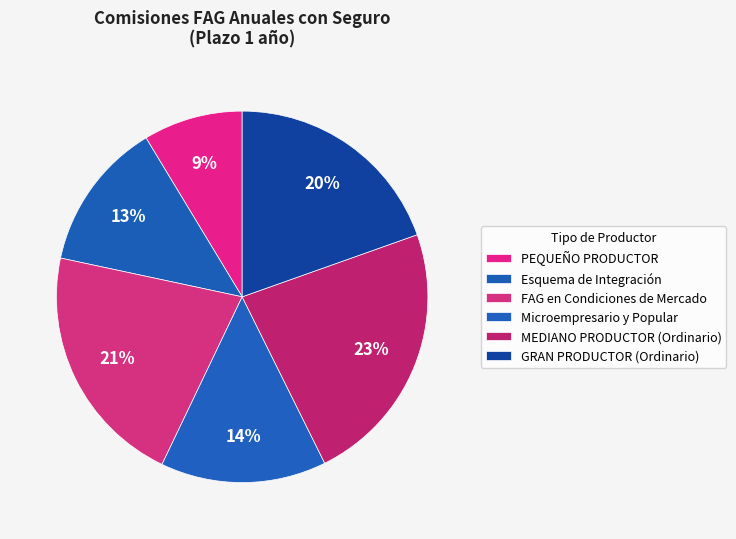

Does Esquema de Integración represent more than half of the total?

No